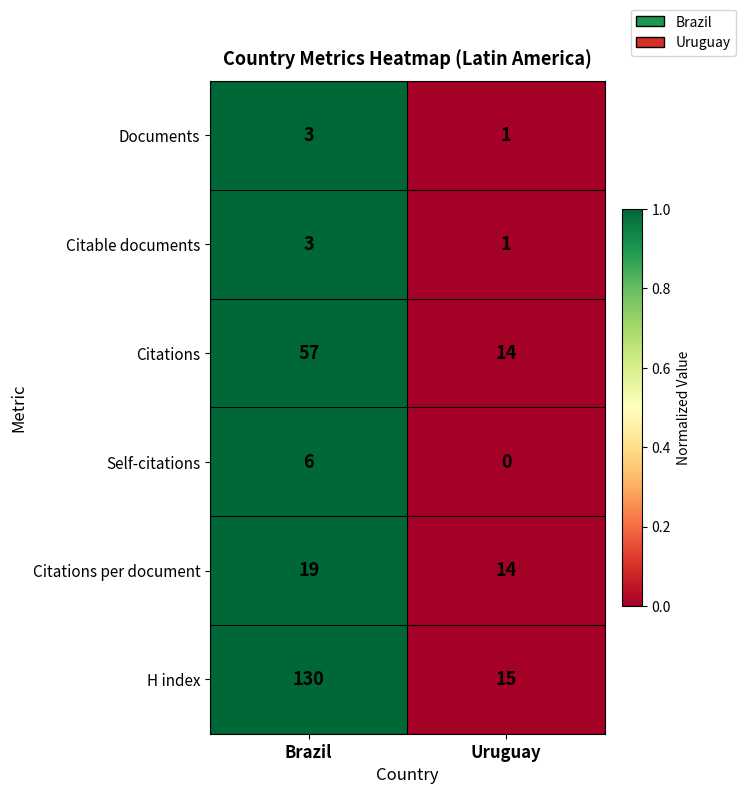

Count the number of data series in this chart.

6